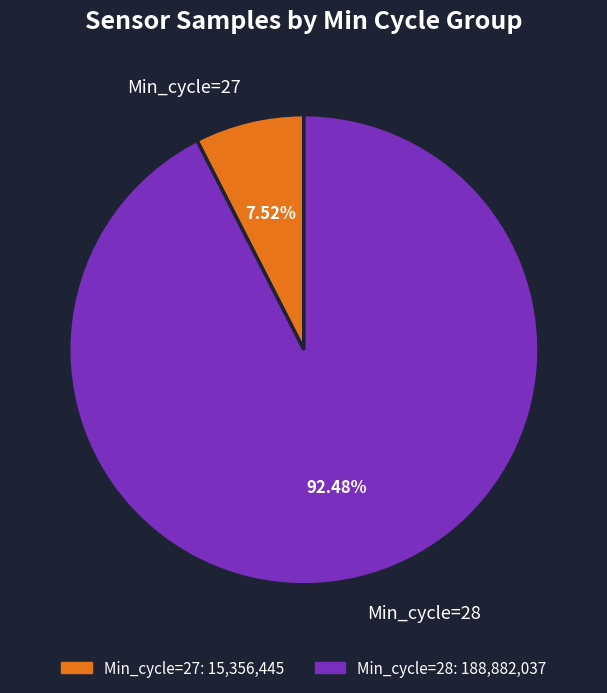

Is Min_cycle=28 the majority of the pie?

Yes